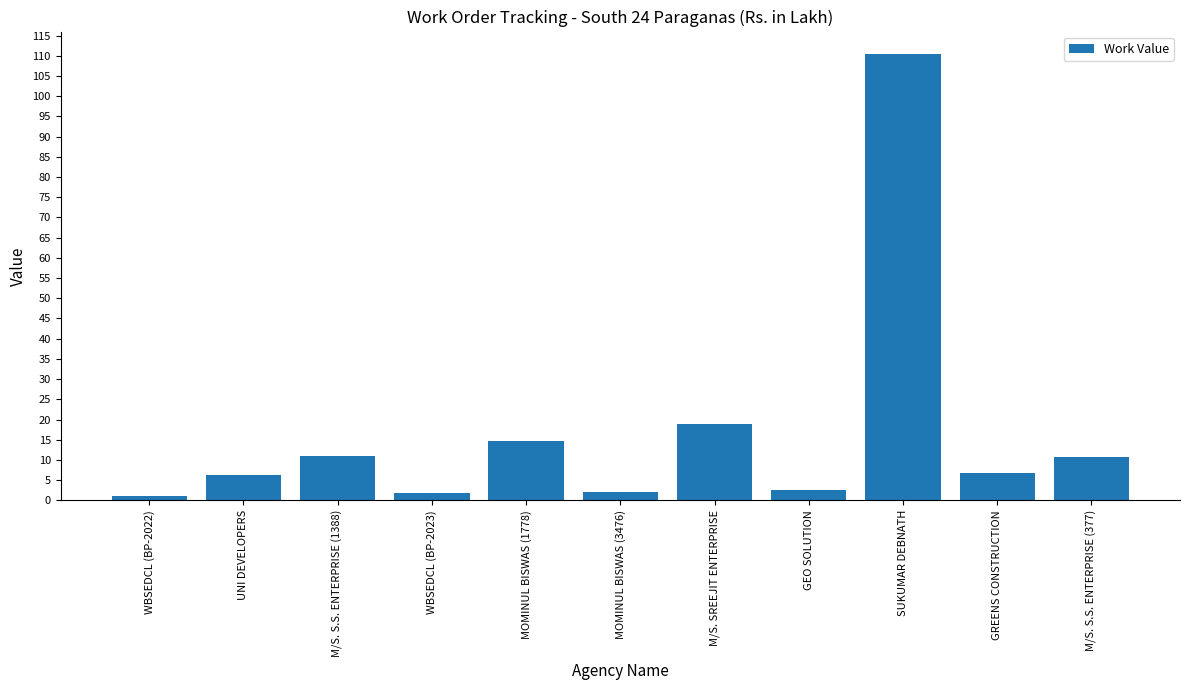

The value at GREENS CONSTRUCTION is 11.2. True or false?

False